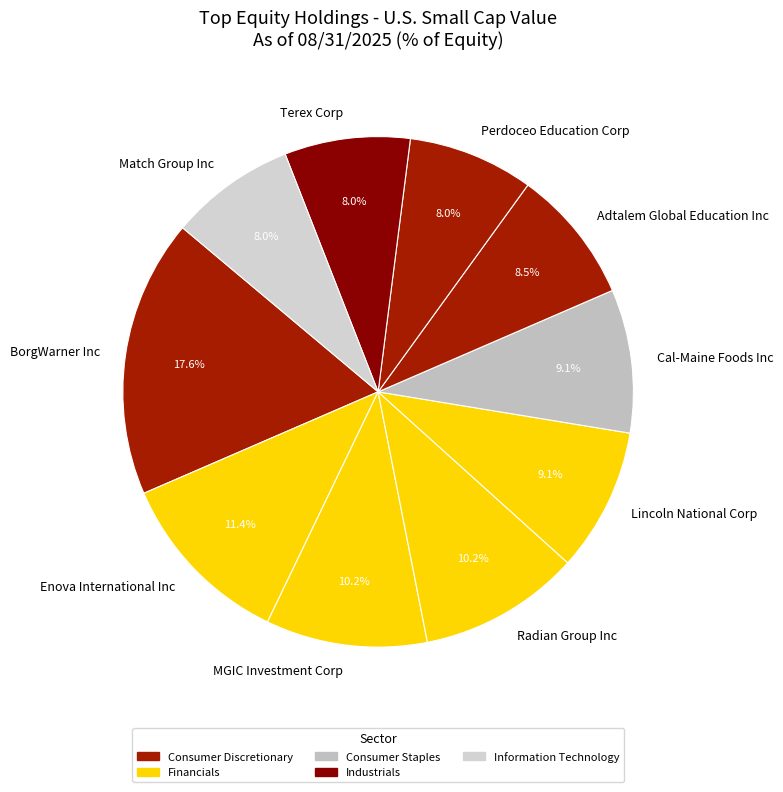

To the nearest percent, what portion does Enova International Inc represent?

11%